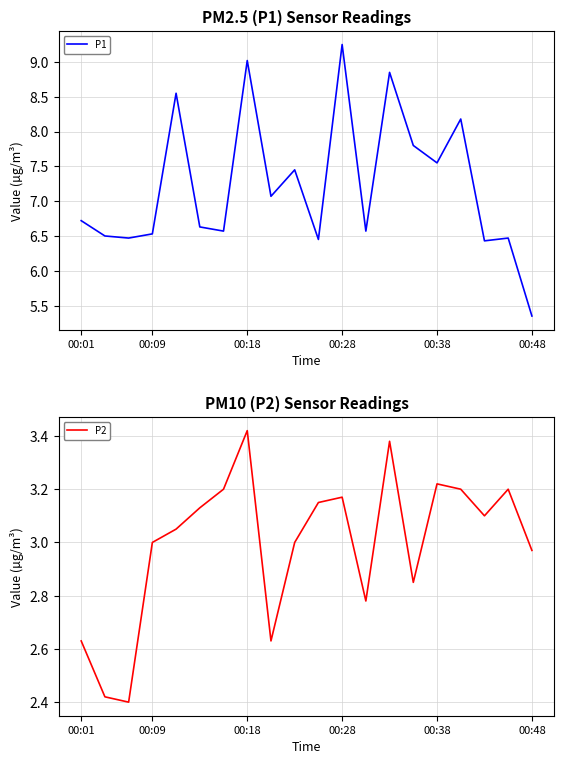

What is the difference between the maximum and minimum values in the P2 series?

1.0